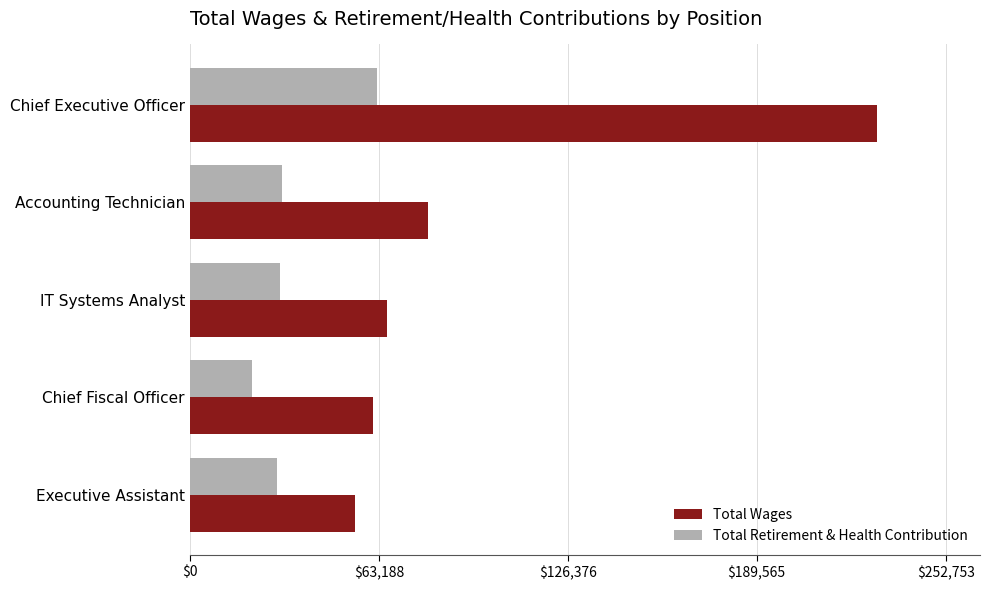

What is the sum of all Total Retirement & Health Contribution values?

173081